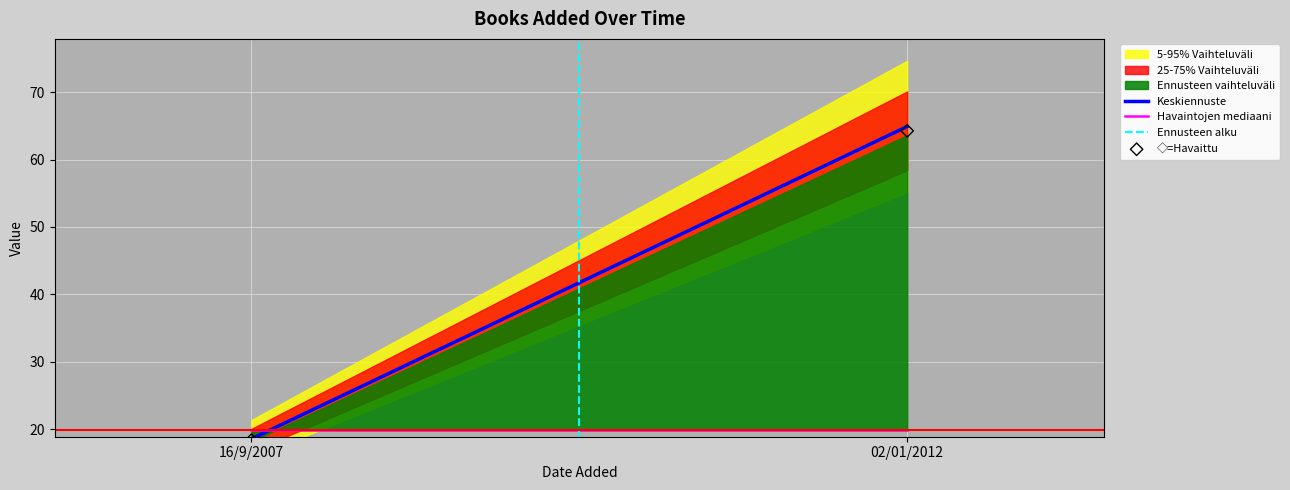

What is the average Y value?

41.3